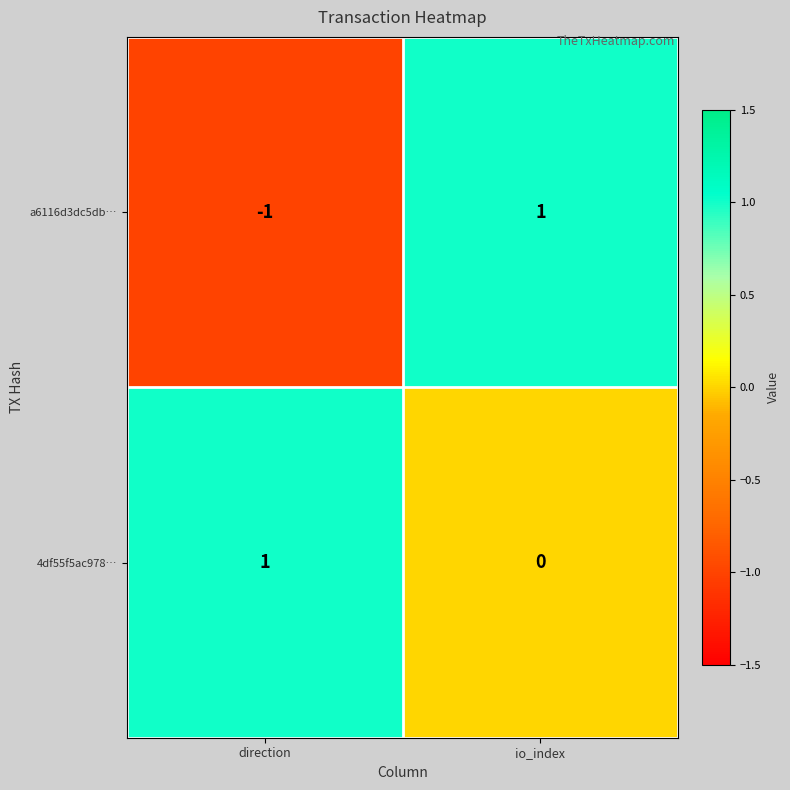

Rank the categories by a6116d3dc5db… value from lowest to highest.

direction, io_index